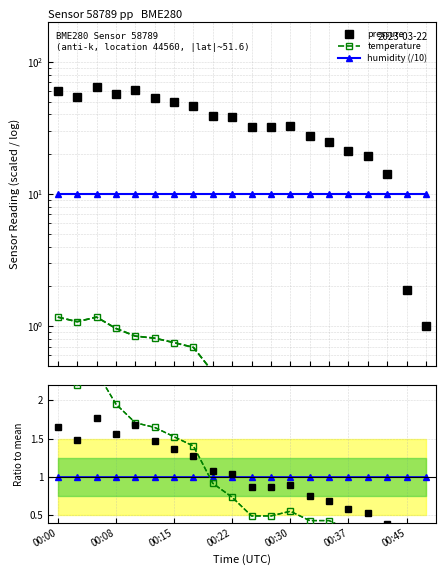

Where is humidity nearest to the value 1?

00:00